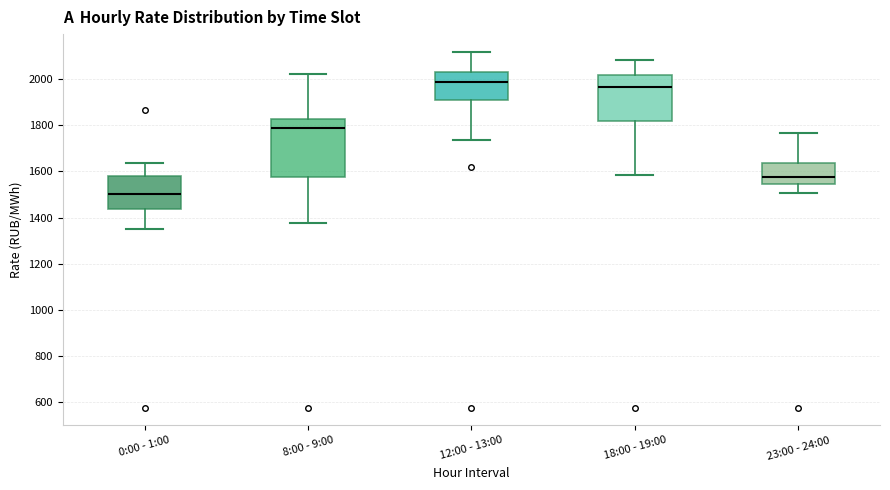

Which box is the tallest, from its lower edge to its upper edge?

8:00 - 9:00